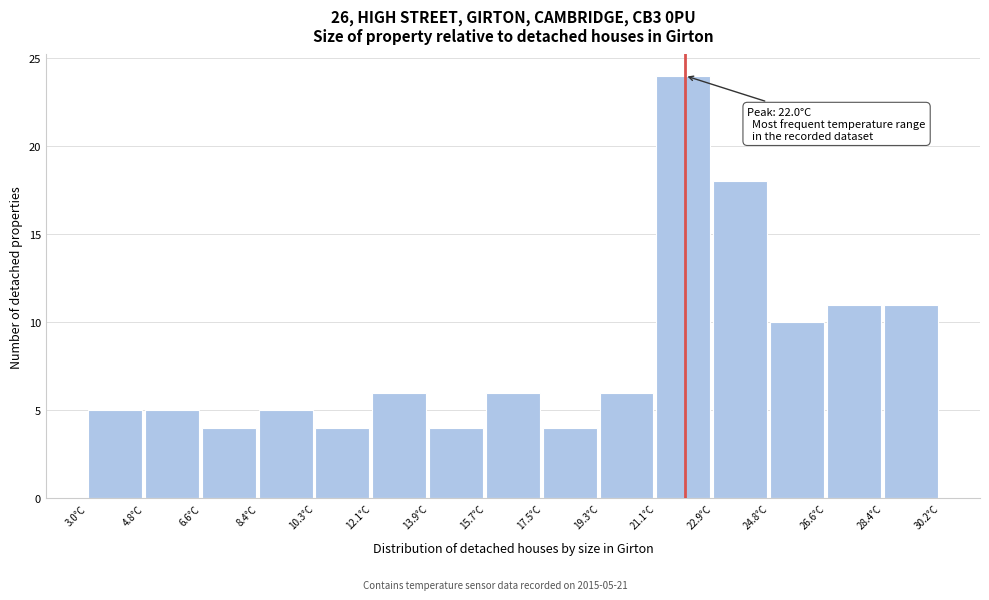

Over which range of the x-axis is the bar tallest?

21.2 to 23.0